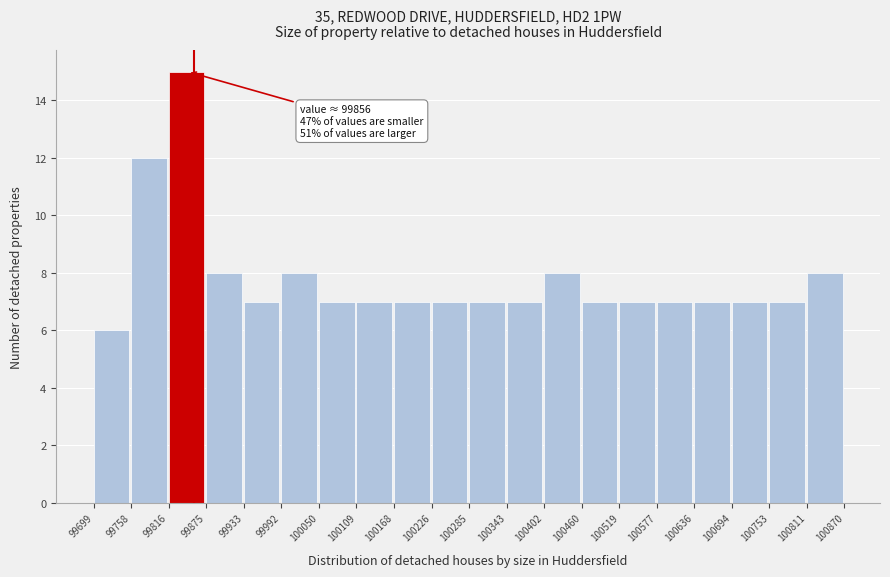

Which range on the x-axis has the tallest bar?

99816 to 99875